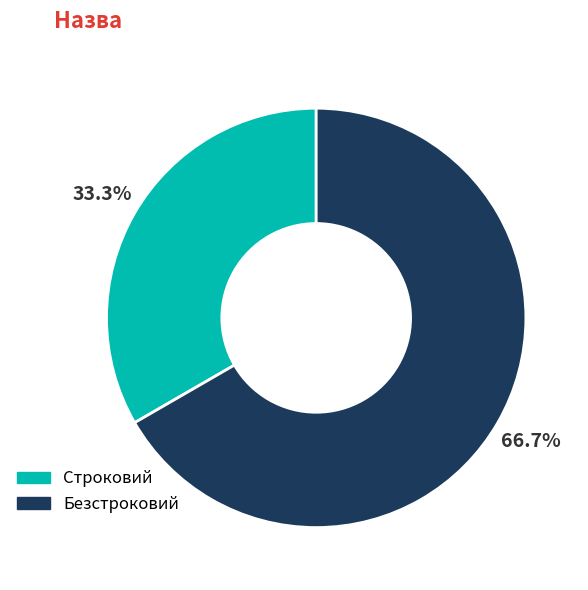

To the nearest percent, what percentage of the pie is Строковий?

33%